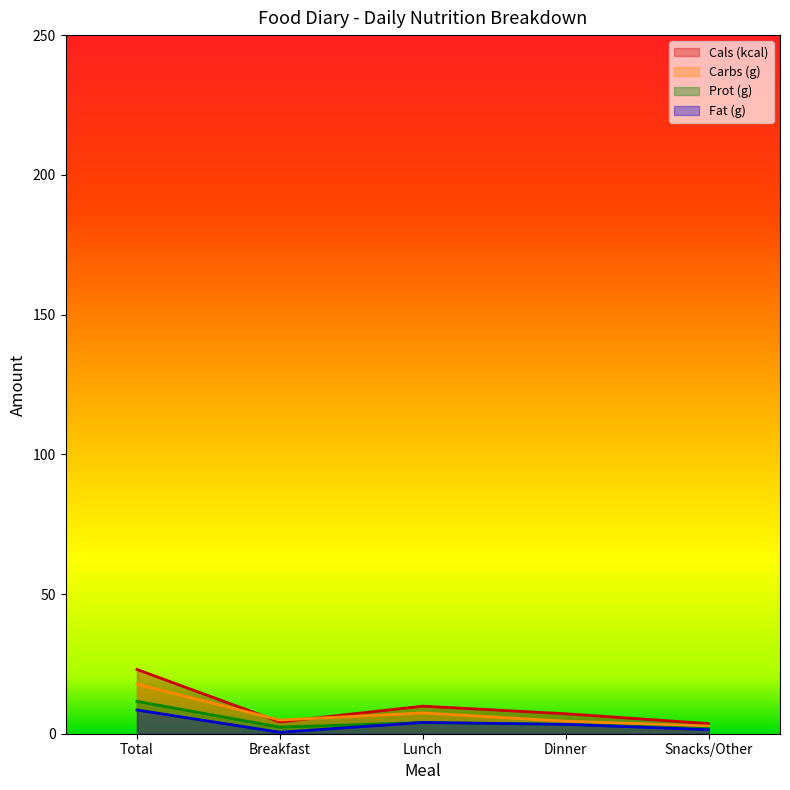

What is the difference between the Carbs (g) values at Snacks/Other and Total?

15.1